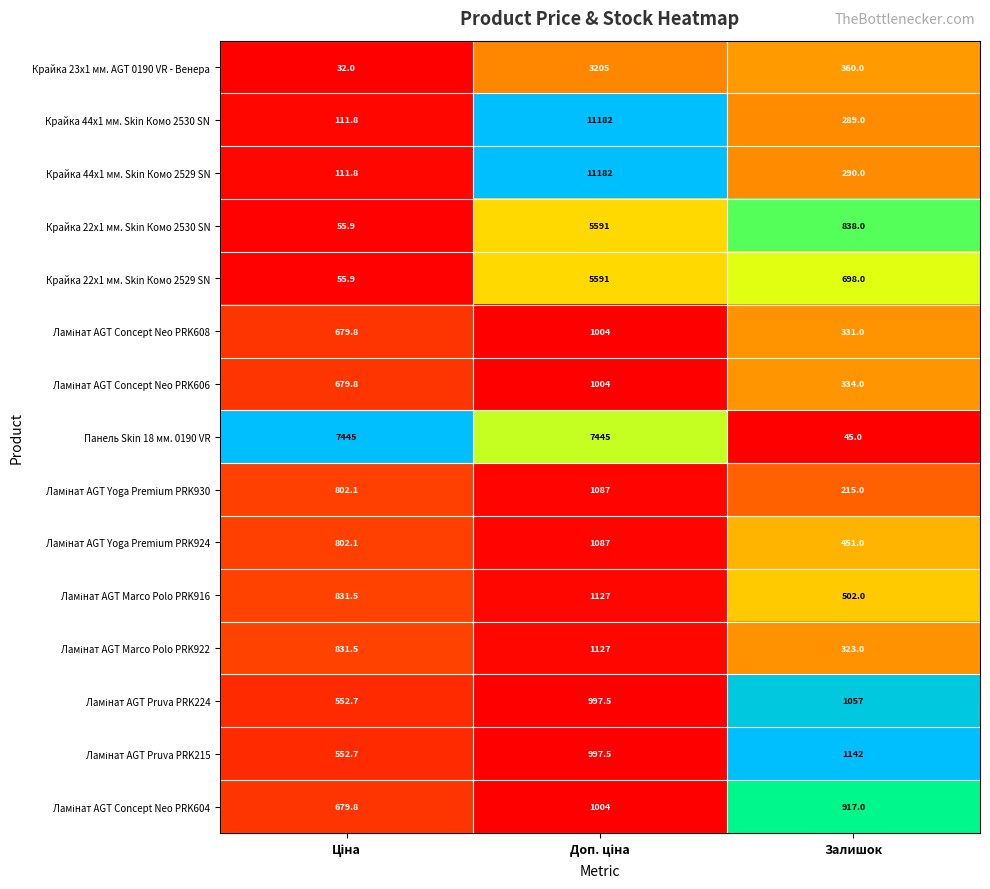

What is the maximum value shown in the chart?

11182.0